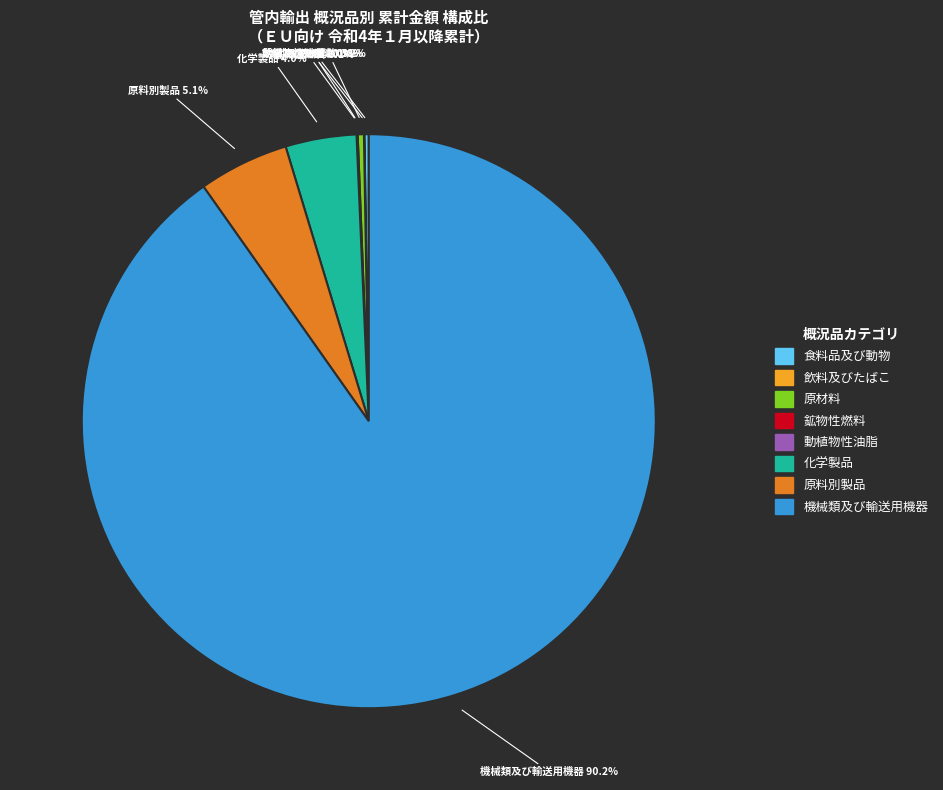

Is there a majority slice in this chart?

Yes